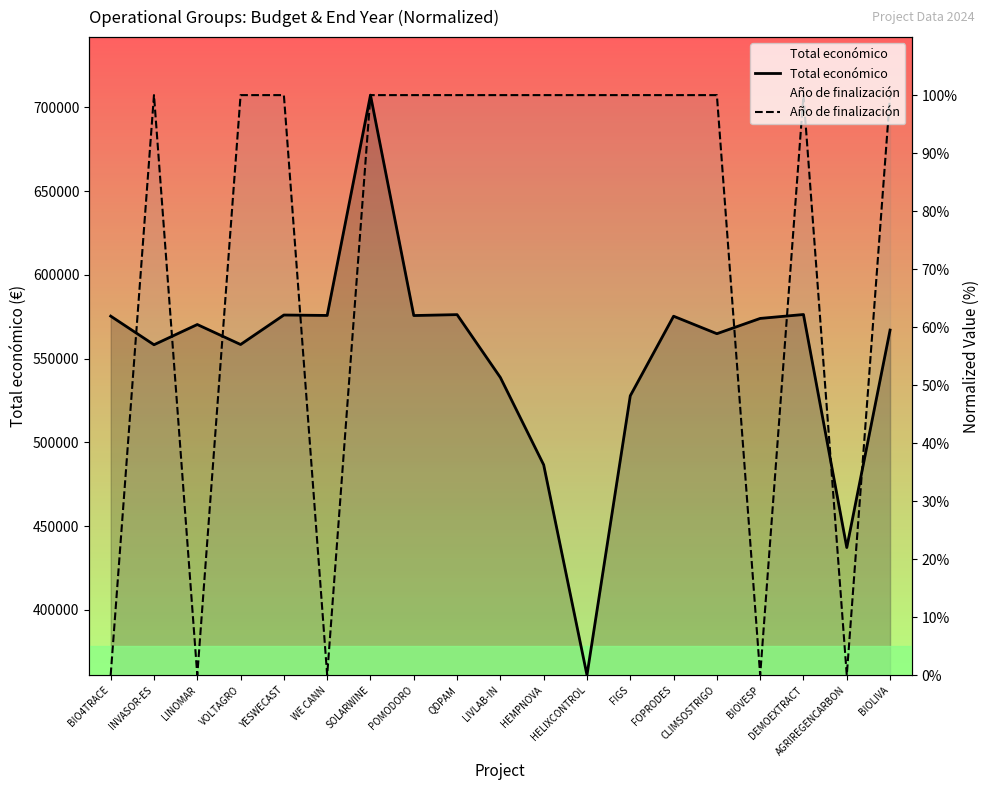

In Total económico, how many points are lower than both neighbors (excluding endpoints)?

7